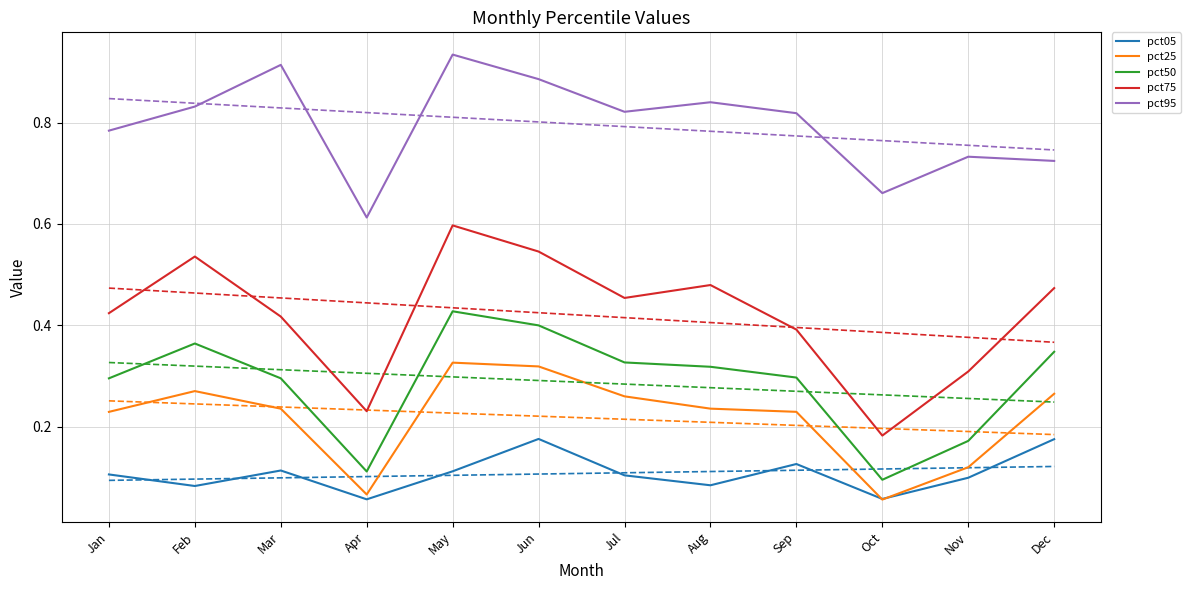

The value of pct50 at Jan is 0.3. True or false?

True